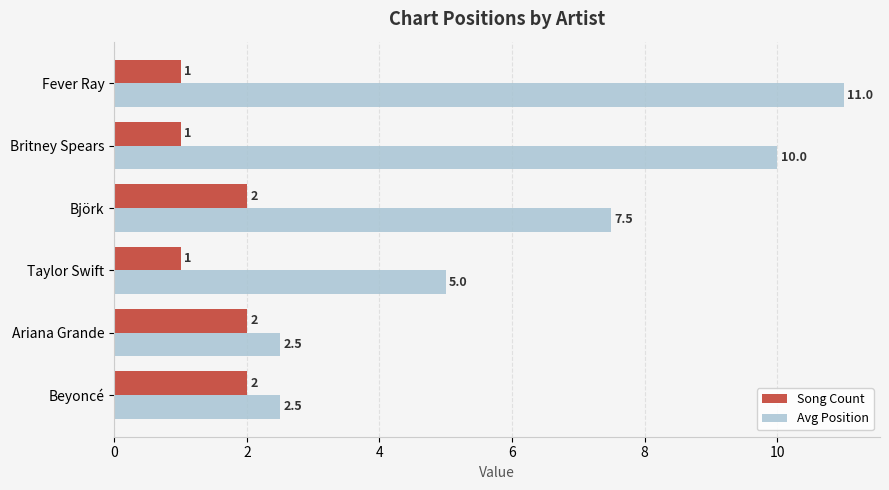

Which series has the largest range (max minus min)?

Avg Position